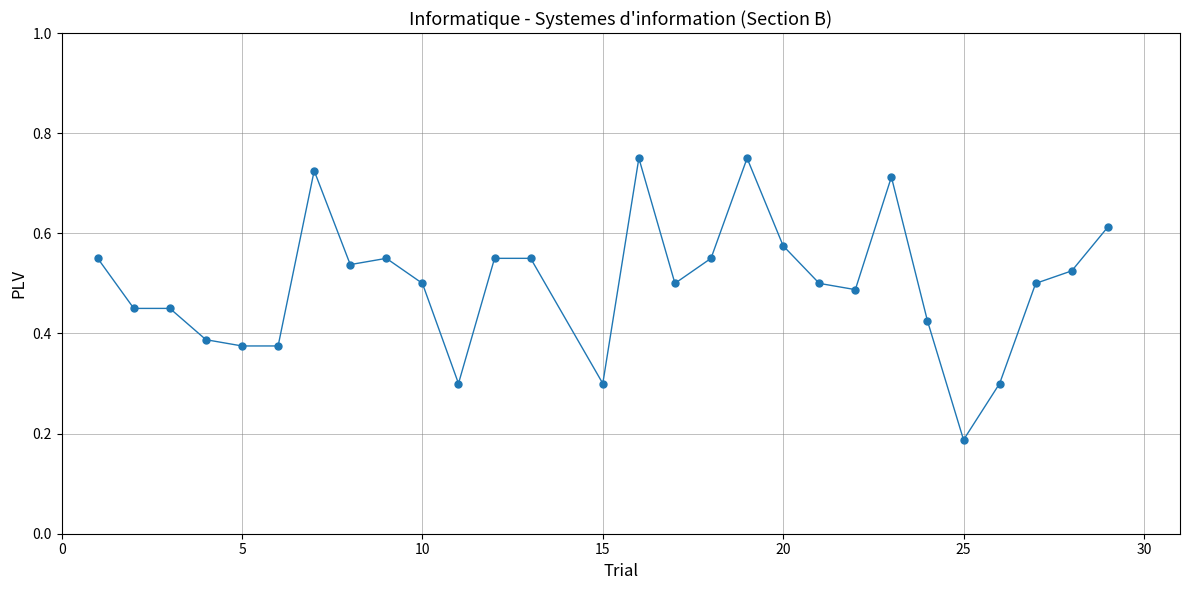

What is the sum of all values?

14.0